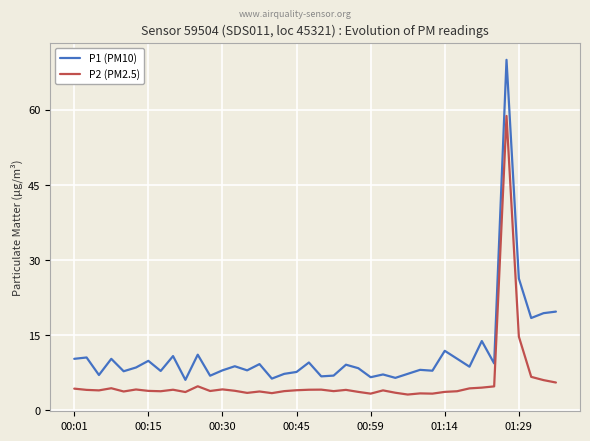

What is the maximum value shown in the chart?

70.0